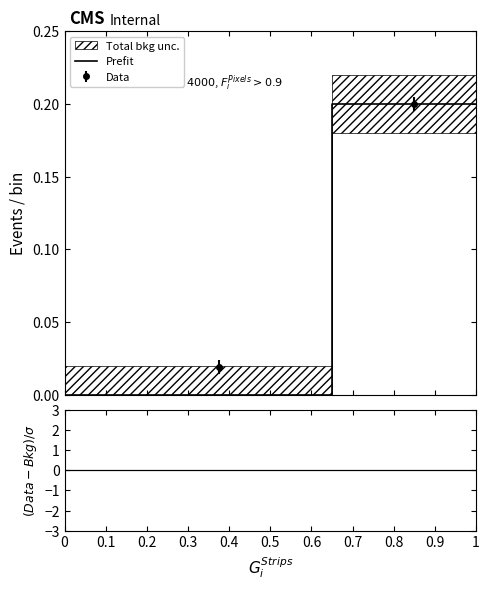

Reading right to left, extract all data points from this chart.

0.2	0.2	0.0	0.0	0.0	0.0